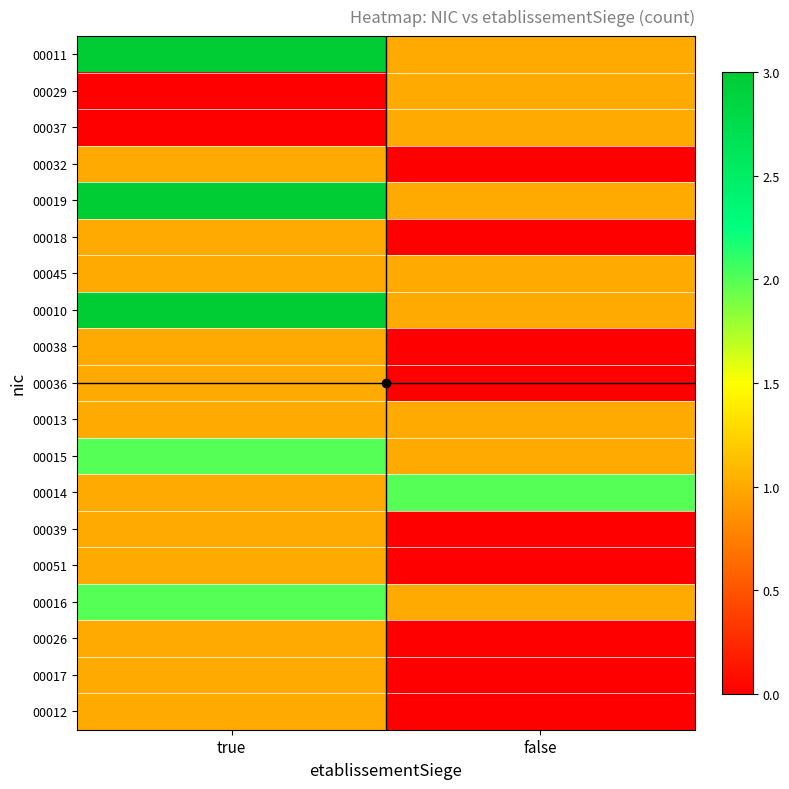

Reading left to right, extract all data points from this chart.

00011: true=3	false=1
00029: true=0	false=1
00037: true=0	false=1
00032: true=1	false=0
00019: true=3	false=1
00018: true=1	false=0
00045: true=1	false=1
00010: true=3	false=1
00038: true=1	false=0
00036: true=1	false=0
00013: true=1	false=1
00015: true=2	false=1
00014: true=1	false=2
00039: true=1	false=0
00051: true=1	false=0
00016: true=2	false=1
00026: true=1	false=0
00017: true=1	false=0
00012: true=1	false=0